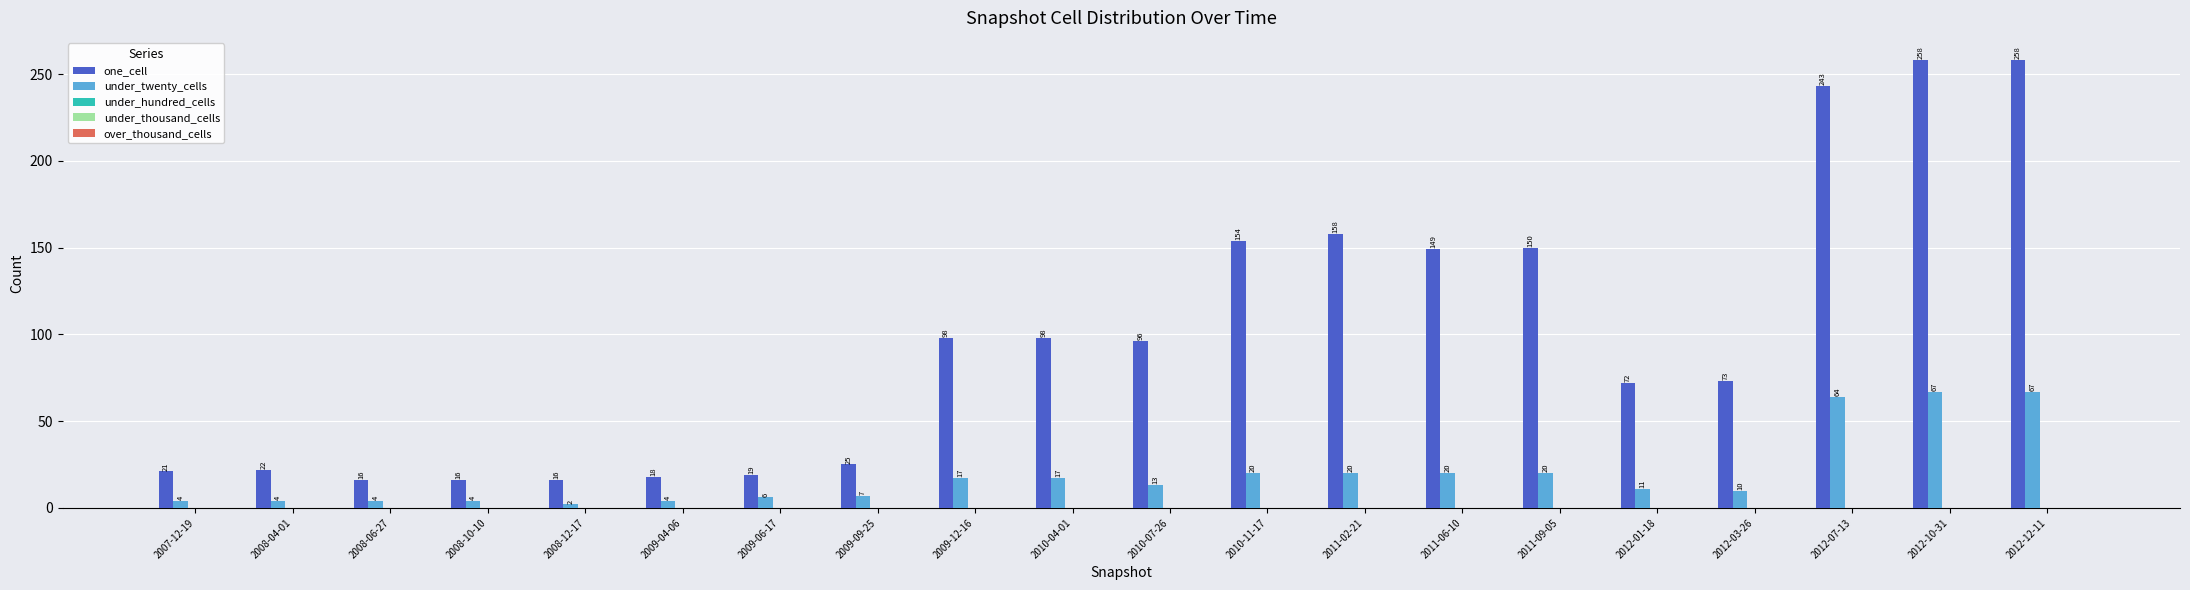

What is the spread (max minus min) of values at 2009-09-25?

18